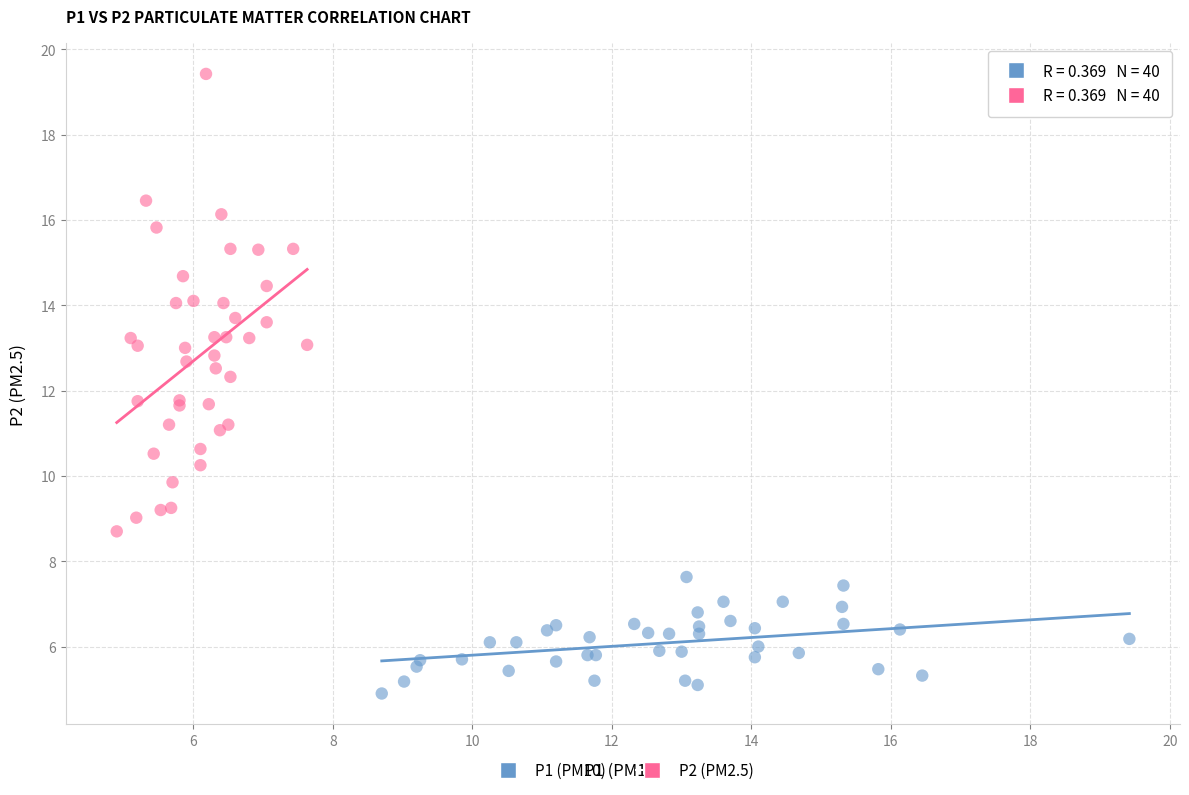

Which series reaches the minimum Y coordinate?

P1 (PM10)